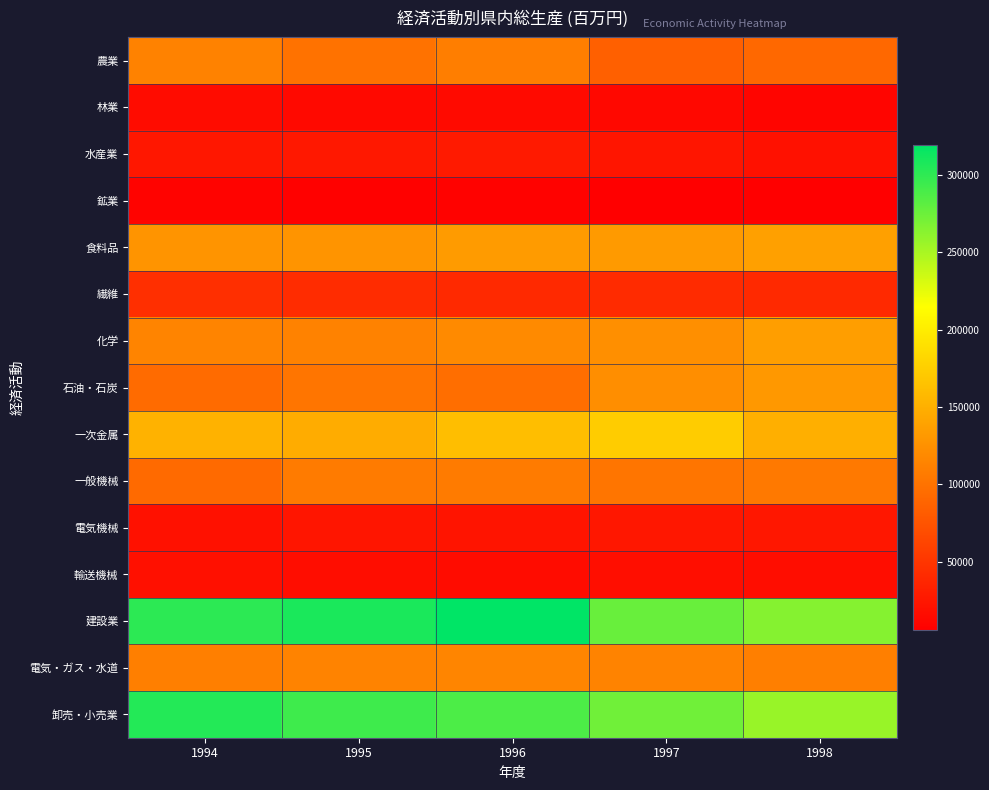

At 1996, list the series in order from largest to smallest.

建設業, 卸売・小売業, 一次金属, 食料品, 化学, 電気・ガス・水道, 農業, 一般機械, 石油・石炭, 繊維, 水産業, 電気機械, 輸送機械, 林業, 鉱業